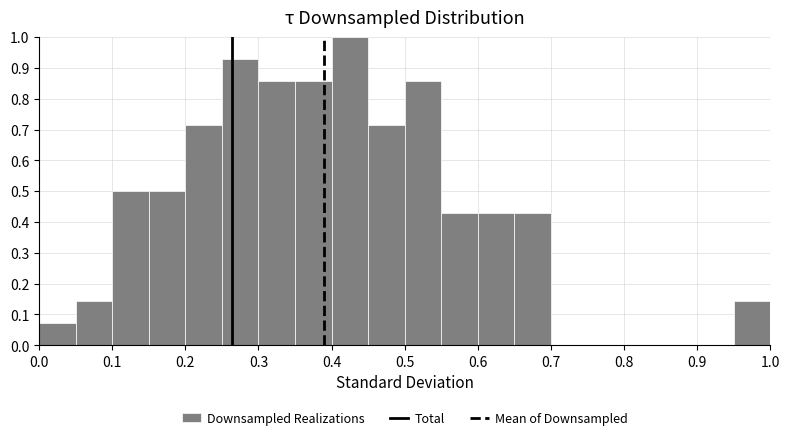

Reading left to right, list every bar in this chart as the range it spans on the x-axis followed by its height. The values are not printed on the chart, so give them approximately, as read against the axis.

0.00 to 0.05: 0.07
0.05 to 0.10: 0.14
0.10 to 0.15: 0.50
0.15 to 0.20: 0.50
0.20 to 0.25: 0.71
0.25 to 0.30: 0.93
0.30 to 0.35: 0.86
0.35 to 0.40: 0.86
0.40 to 0.45: 1.00
0.45 to 0.50: 0.71
0.50 to 0.55: 0.86
0.55 to 0.60: 0.43
0.60 to 0.65: 0.43
0.65 to 0.70: 0.43
0.70 to 0.75: 0
0.75 to 0.80: 0
0.80 to 0.85: 0
0.85 to 0.90: 0
0.90 to 0.95: 0
0.95 to 1.00: 0.14